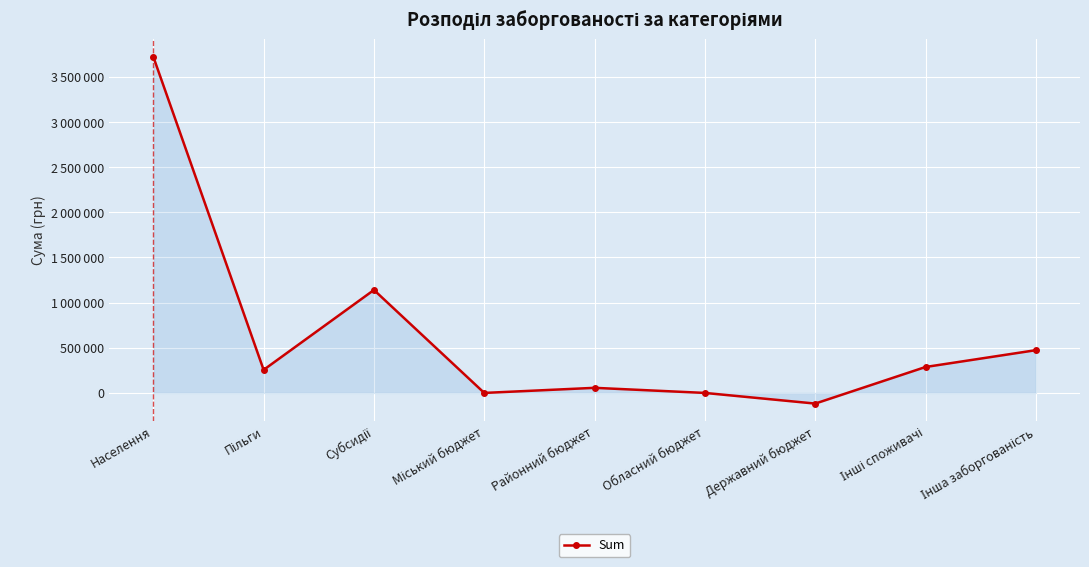

What is the difference between the maximum and minimum values?

3841360